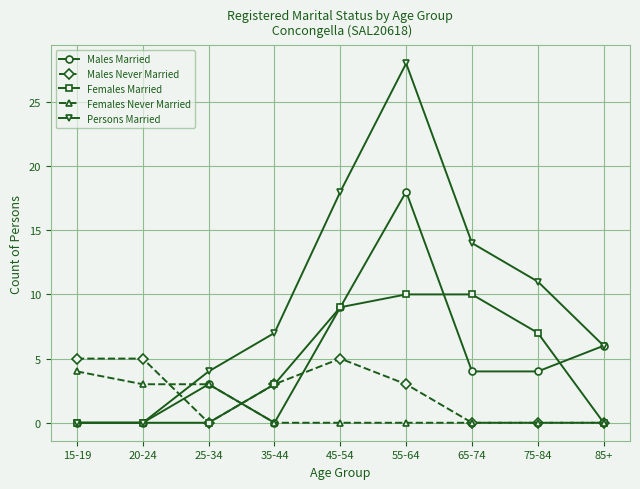

What are all the series names shown in the legend?

Males Married, Males Never Married, Females Married, Females Never Married, Persons Married